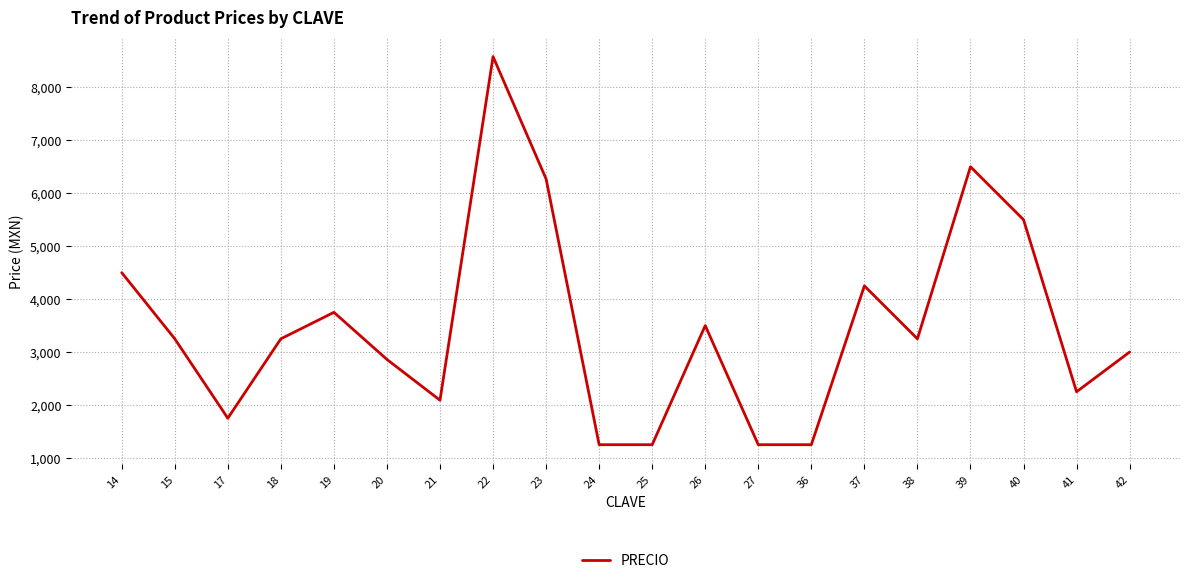

Read the value at 19.

3750